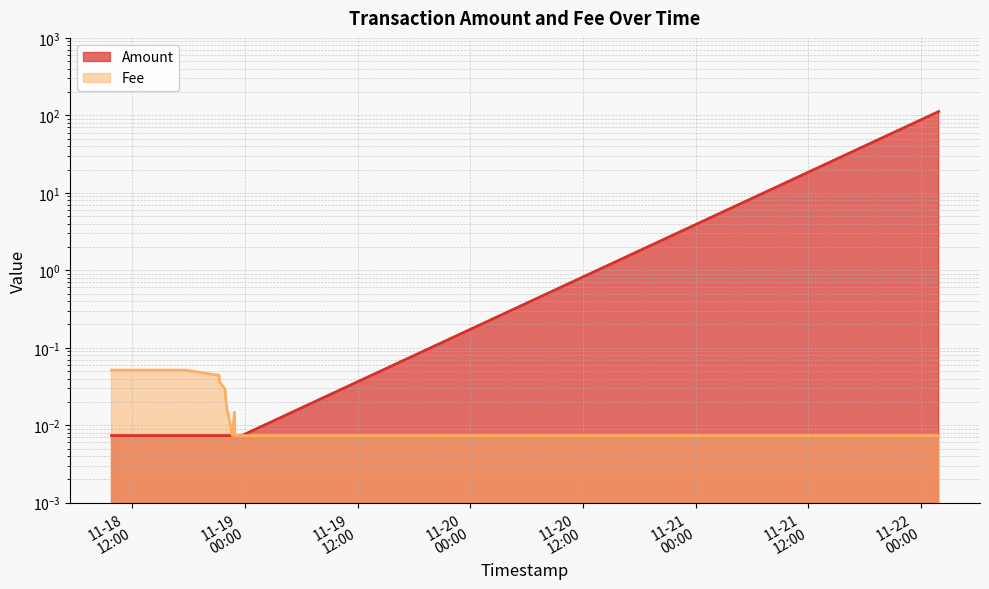

Reading right to left, extract all data points from this chart.

Amount: 2018-11-22 01:54=111.9	2018-11-18 23:40=0.0	2018-11-18 23:28=0.0	2018-11-18 23:11=0.0	2018-11-18 23:09=0.0	2018-11-18 23:05=0.0	2018-11-18 22:55=0.0	2018-11-18 22:53=0.0	2018-11-18 22:52=0.0	2018-11-18 22:40=0.0	2018-11-18 22:11=0.0	2018-11-18 22:07=0.0	2018-11-18 21:52=0.0	2018-11-18 21:17=0.0	2018-11-18 21:15=0.0	2018-11-18 17:36=0.0	2018-11-18 14:46=0.0	2018-11-18 09:47=0.0
Fee: 2018-11-22 01:54=0.0	2018-11-18 23:40=0.0	2018-11-18 23:28=0.0	2018-11-18 23:11=0.0	2018-11-18 23:09=0.0	2018-11-18 23:05=0.0	2018-11-18 22:55=0.0	2018-11-18 22:53=0.0	2018-11-18 22:52=0.0	2018-11-18 22:40=0.0	2018-11-18 22:11=0.0	2018-11-18 22:07=0.0	2018-11-18 21:52=0.0	2018-11-18 21:17=0.0	2018-11-18 21:15=0.0	2018-11-18 17:36=0.1	2018-11-18 14:46=0.1	2018-11-18 09:47=0.1